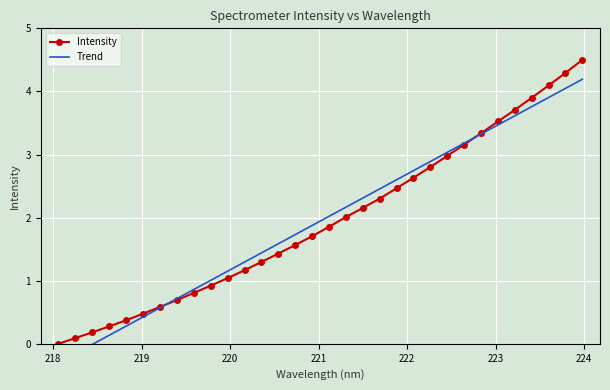

What is the value of the Intensity point at the 6th from the left?

0.5